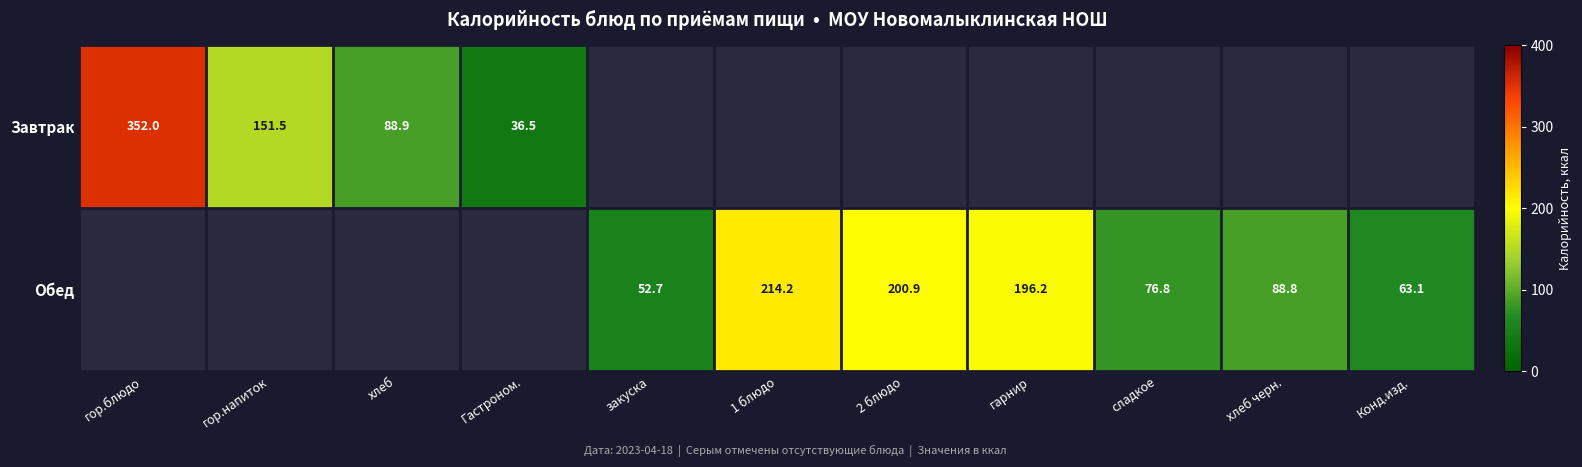

The Обед series shows 214.2 at 1 блюдо. True or false?

True